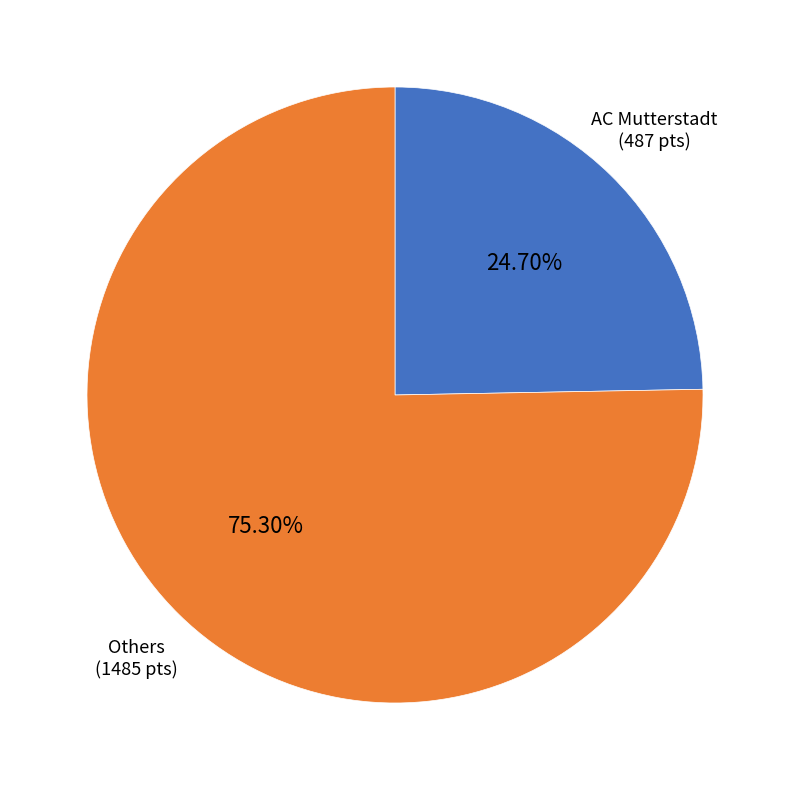

Which category has the biggest portion of the pie?

Others